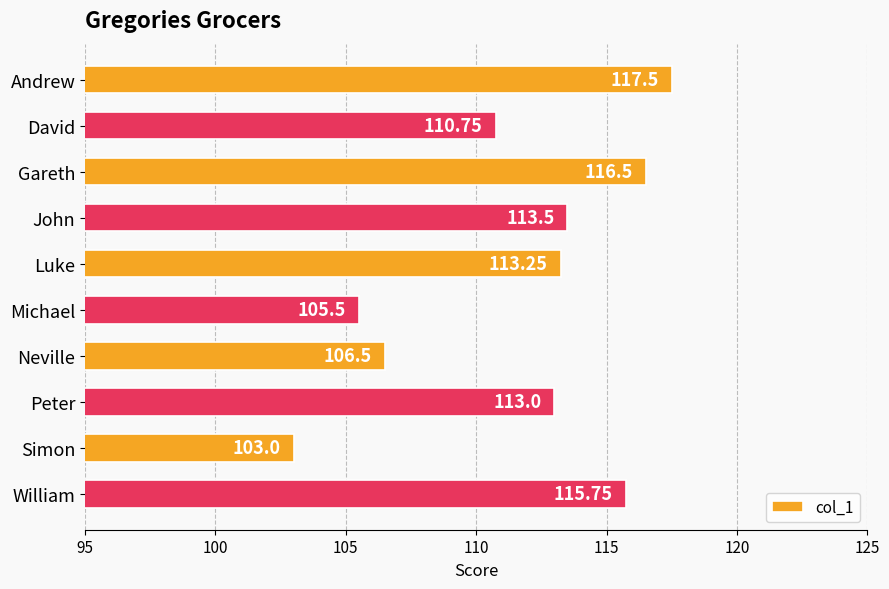

Rank the categories by value from lowest to highest.

Simon, Michael, Neville, David, Peter, Luke, John, William, Gareth, Andrew